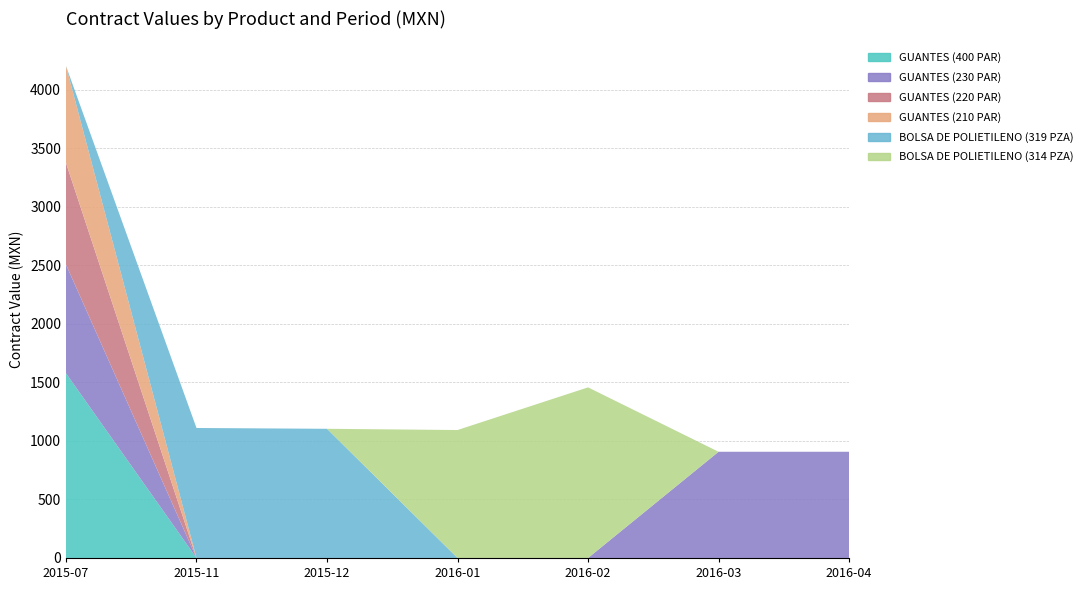

Reading left to right, list all the values displayed in this chart.

GUANTES (400 PAR): 2015-07=1577.6	2015-11=0.0	2015-12=0.0	2016-01=0.0	2016-02=0.0	2016-03=0.0	2016-04=0.0
GUANTES (230 PAR): 2015-07=928.5	2015-11=0.0	2015-12=0.0	2016-01=0.0	2016-02=0.0	2016-03=907.1	2016-04=907.1
GUANTES (220 PAR): 2015-07=867.7	2015-11=0.0	2015-12=0.0	2016-01=0.0	2016-02=0.0	2016-03=0.0	2016-04=0.0
GUANTES (210 PAR): 2015-07=828.2	2015-11=0.0	2015-12=0.0	2016-01=0.0	2016-02=0.0	2016-03=0.0	2016-04=0.0
BOLSA DE POLIETILENO (319 PZA): 2015-07=0.0	2015-11=1110.1	2015-12=1103.2	2016-01=0.0	2016-02=0.0	2016-03=0.0	2016-04=0.0
BOLSA DE POLIETILENO (314 PZA): 2015-07=0.0	2015-11=0.0	2015-12=0.0	2016-01=1092.7	2016-02=1457.0	2016-03=0.0	2016-04=0.0